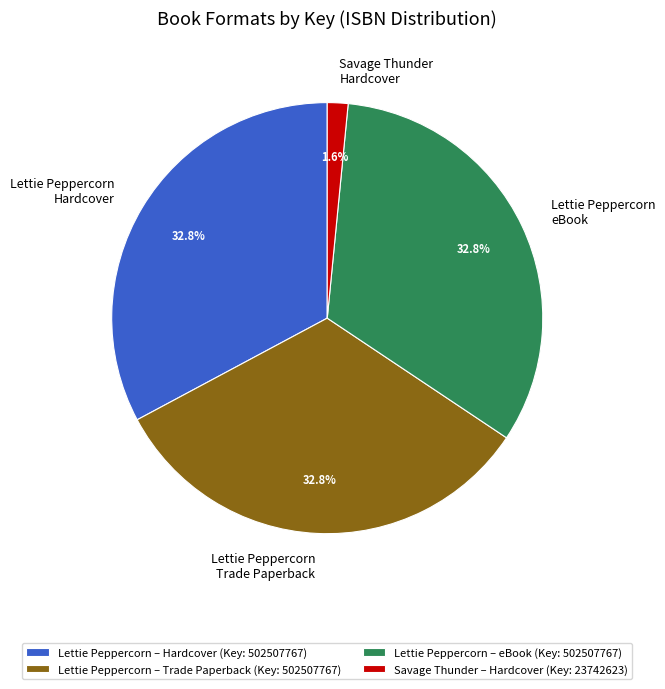

What is the smallest slice in the pie chart?

Savage Thunder – Hardcover (Key: 23742623)